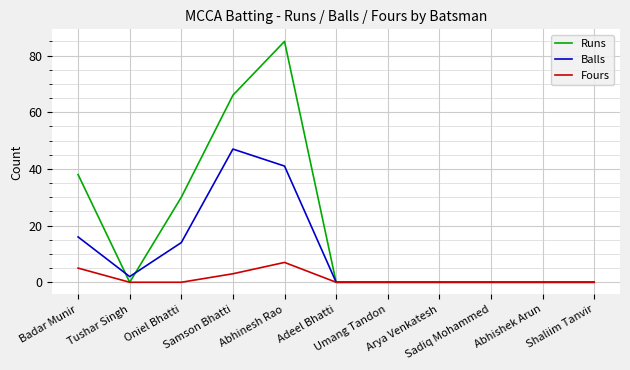

Is it true that Balls equals 16 at Badar Munir?

True